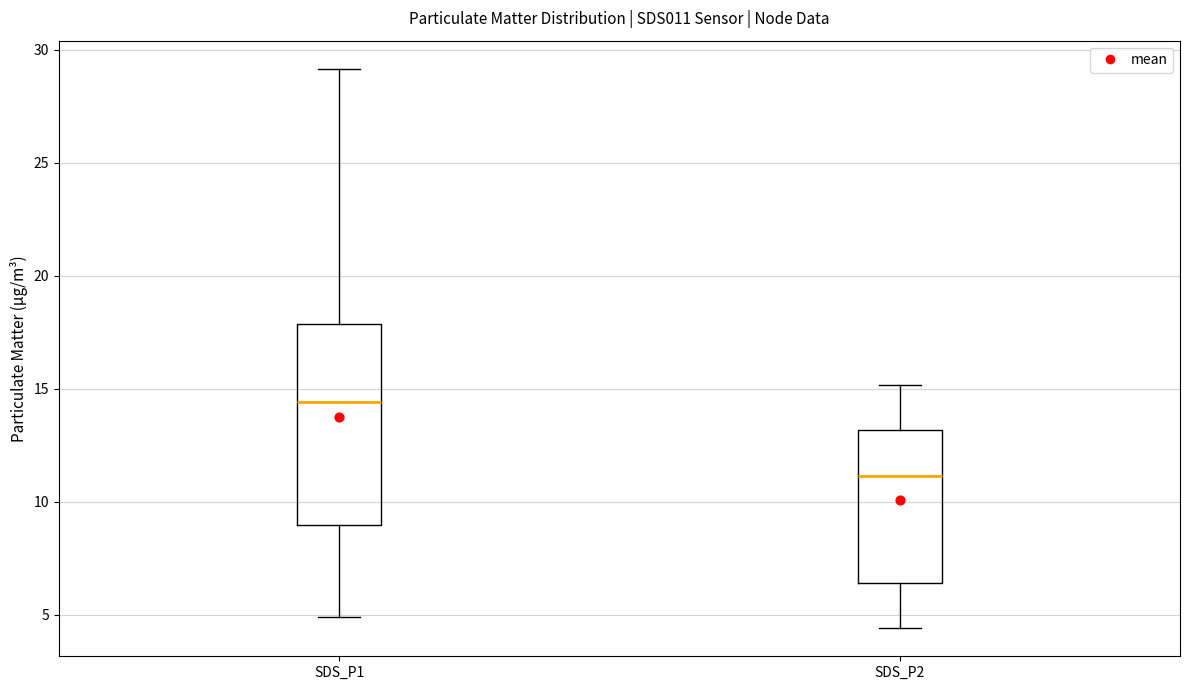

Which box is the tallest, from its lower edge to its upper edge?

SDS_P1